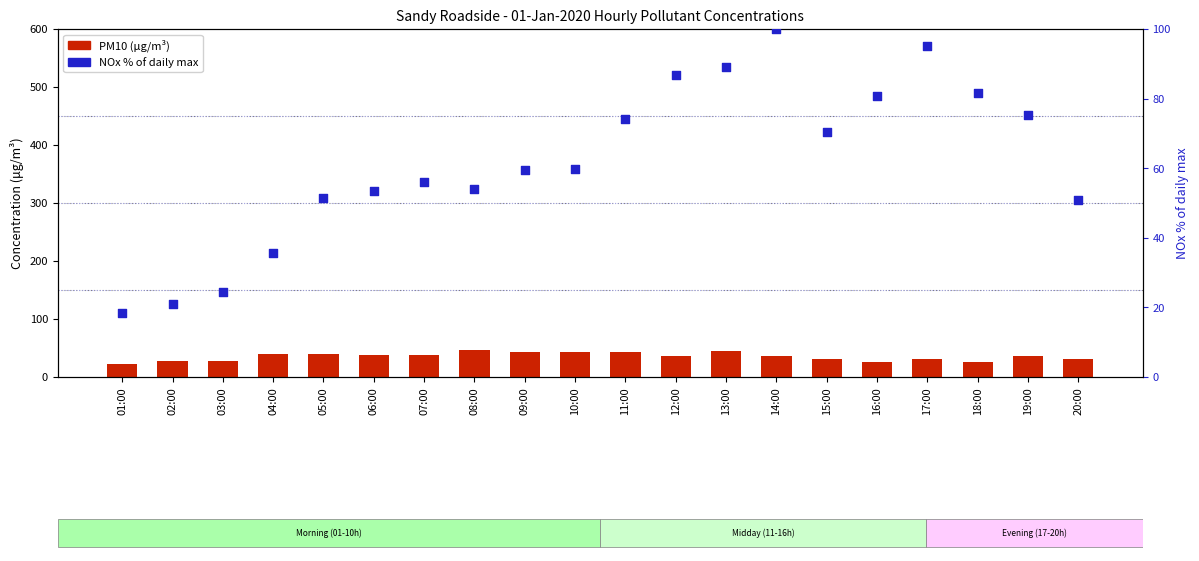

What is the total value across all series at 06:00?

92.1